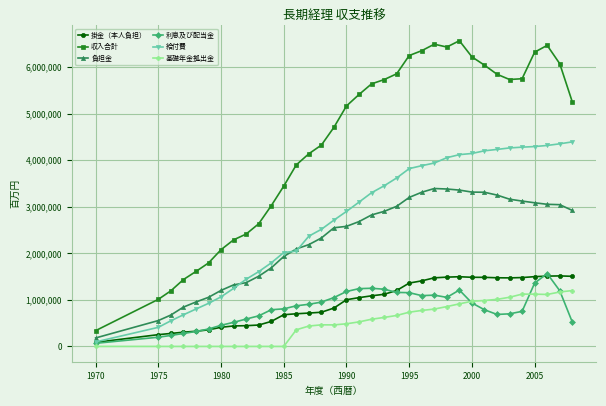

Is this an area chart (filled region under the line)?

No